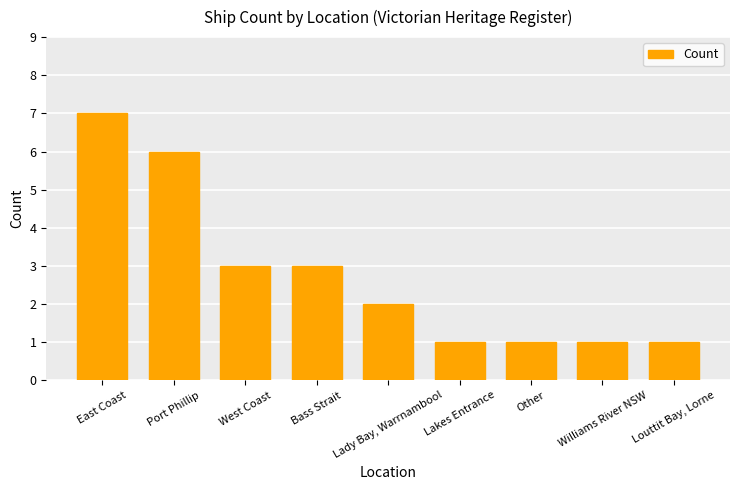

The chart shows a value of 3 at Lady Bay, Warrnambool. True or false?

False